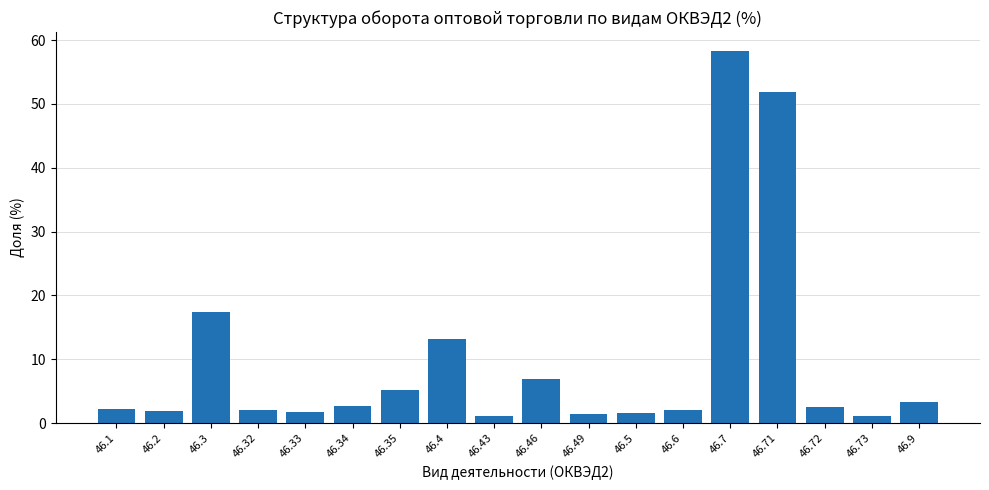

How many bars are there in total?

18